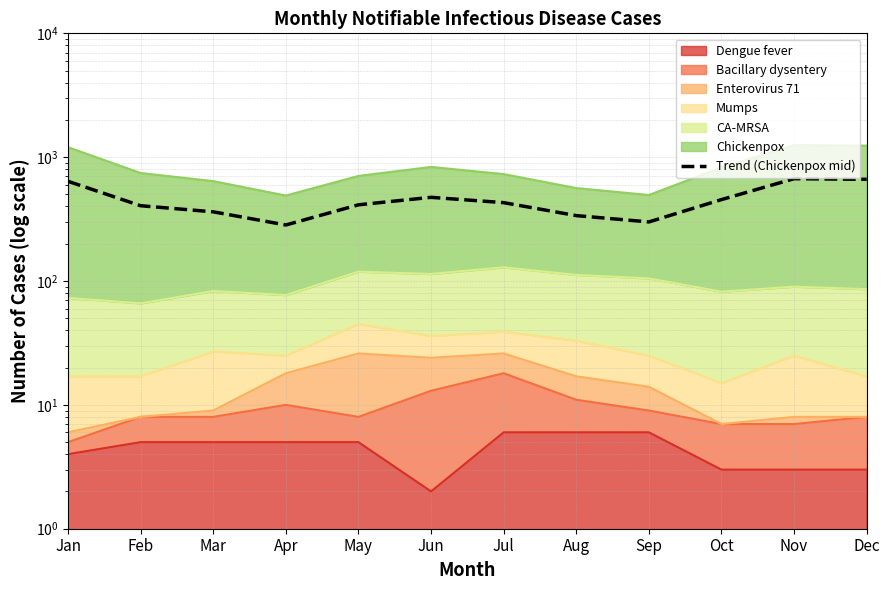

At which category does the chart reach its peak across all series?

Nov